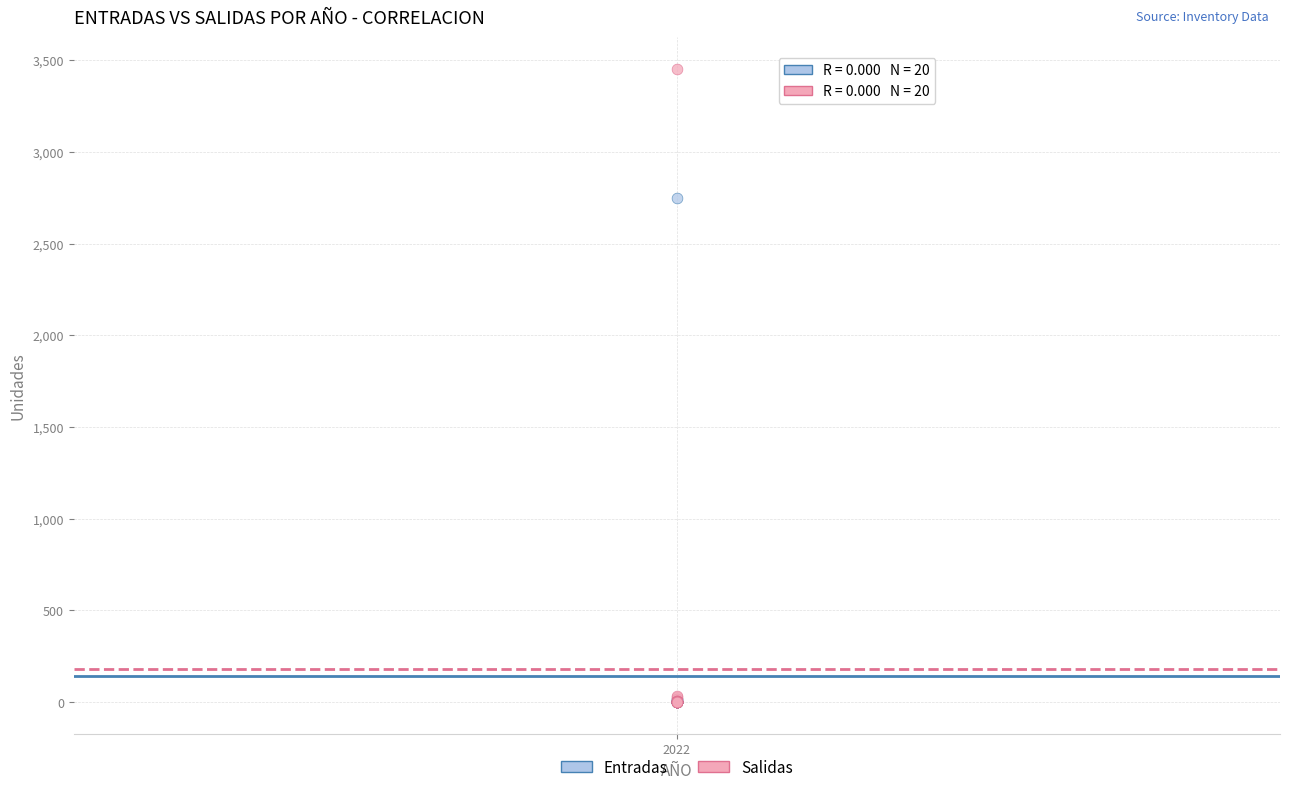

Across all series, what Y value is closest to 1726?

2751